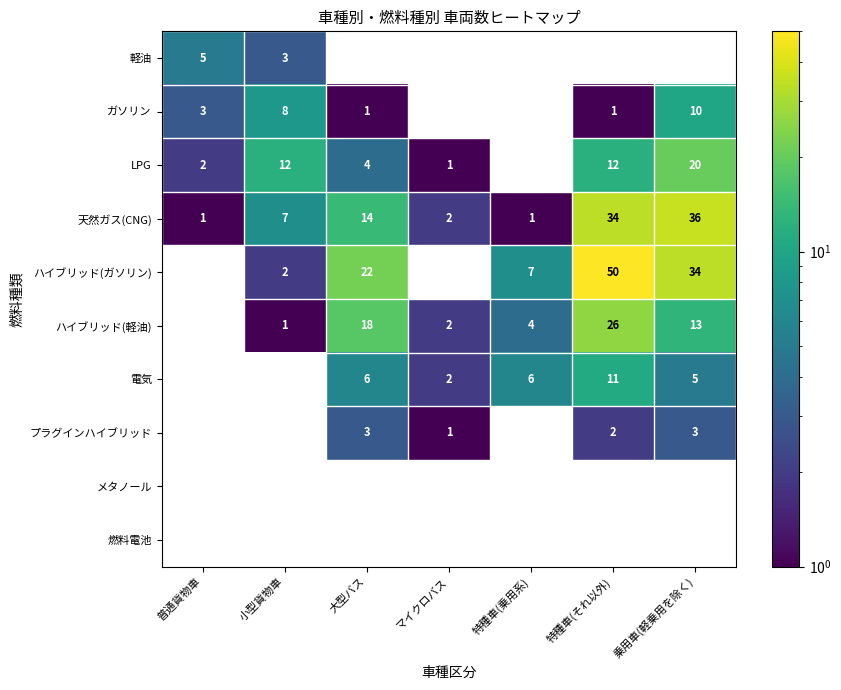

Which series has the largest total across all categories?

ハイブリッド(ガソリン)